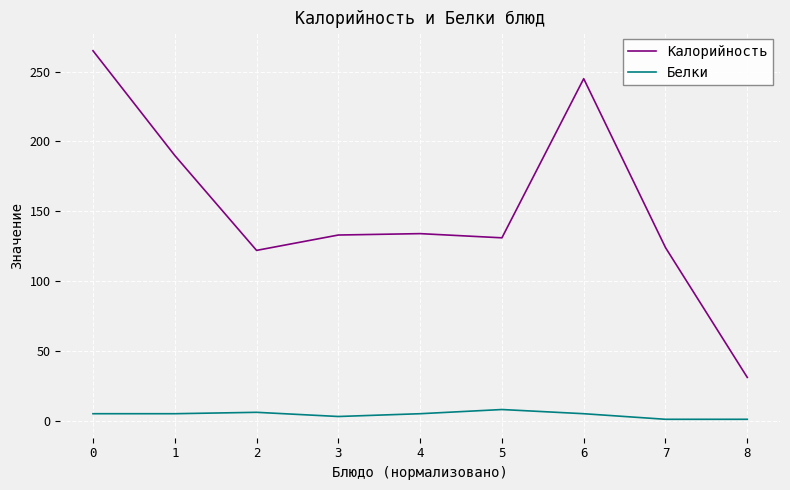

True or false: Белки and Калорийность cross at least once.

False